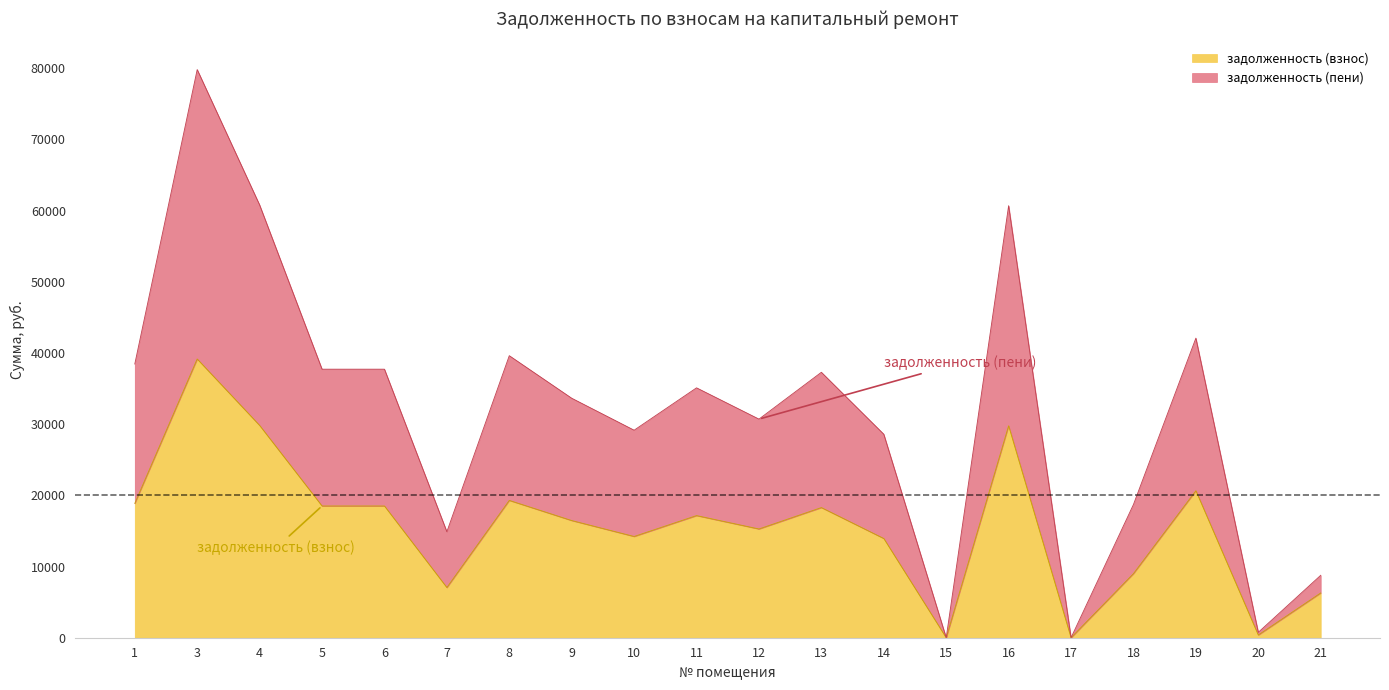

At how many categories does at least one series exceed 50700?

3